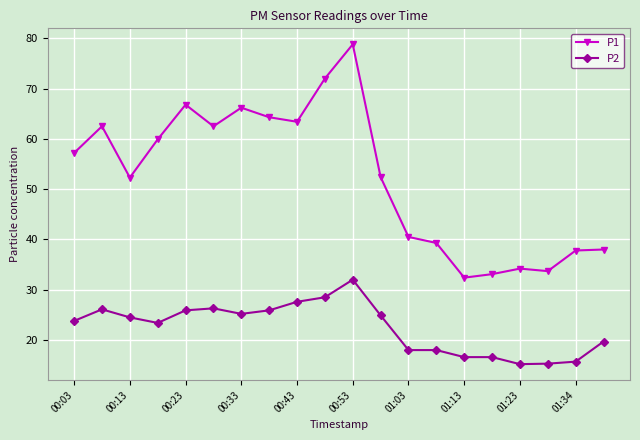

True or false: P1 and P2 intersect in this chart.

False